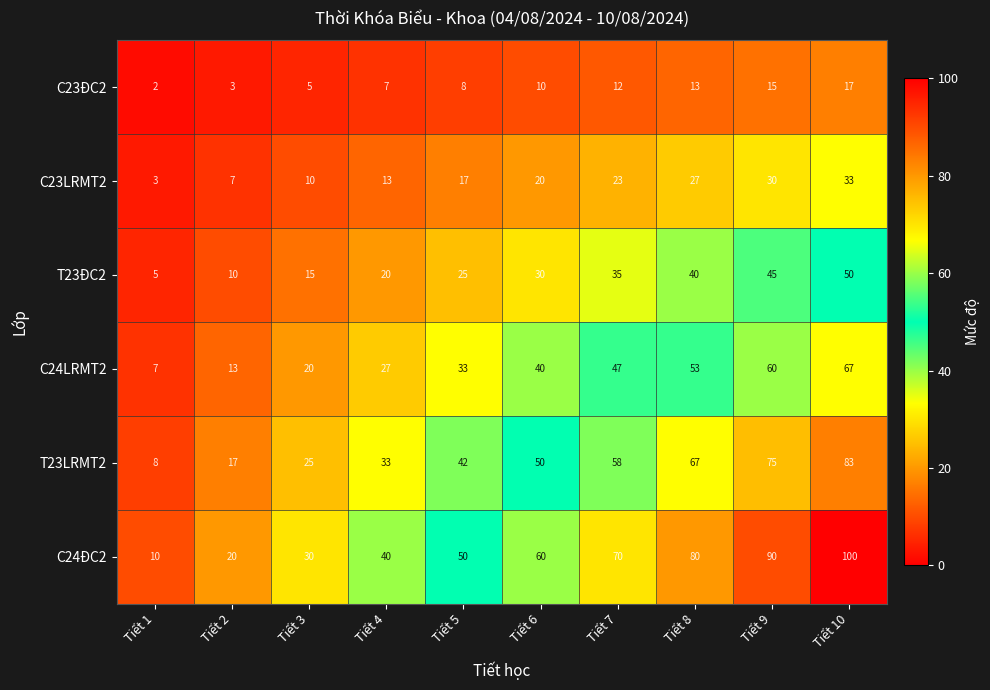

Which series has the largest range (max minus min)?

C24ĐC2